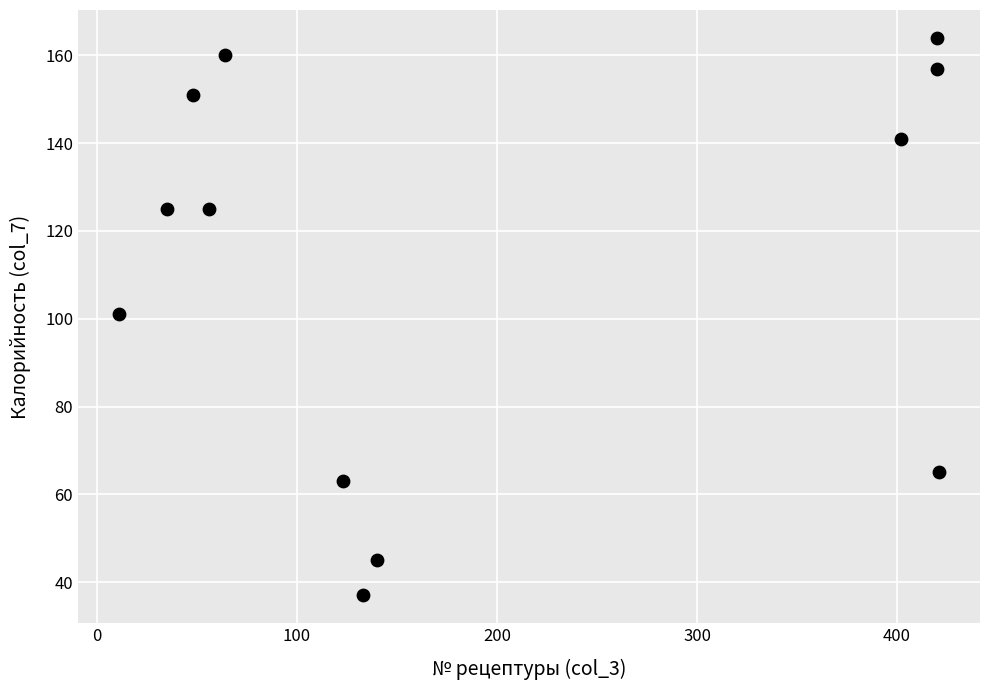

What is the average Y value?

111